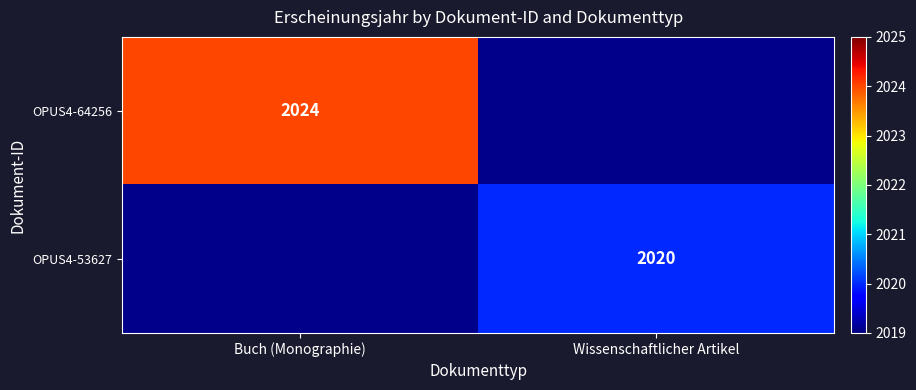

The value of OPUS4-64256 at Buch (Monographie) is 3212.1. True or false?

False